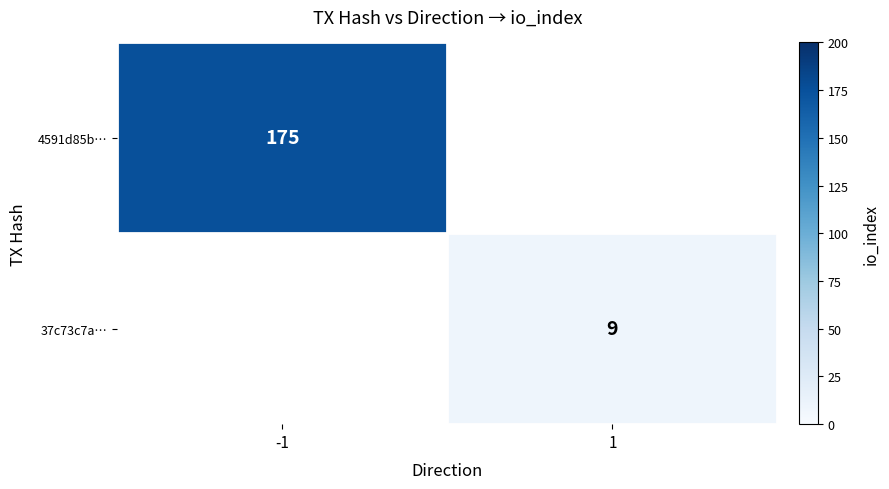

What is the smallest value displayed?

9.0